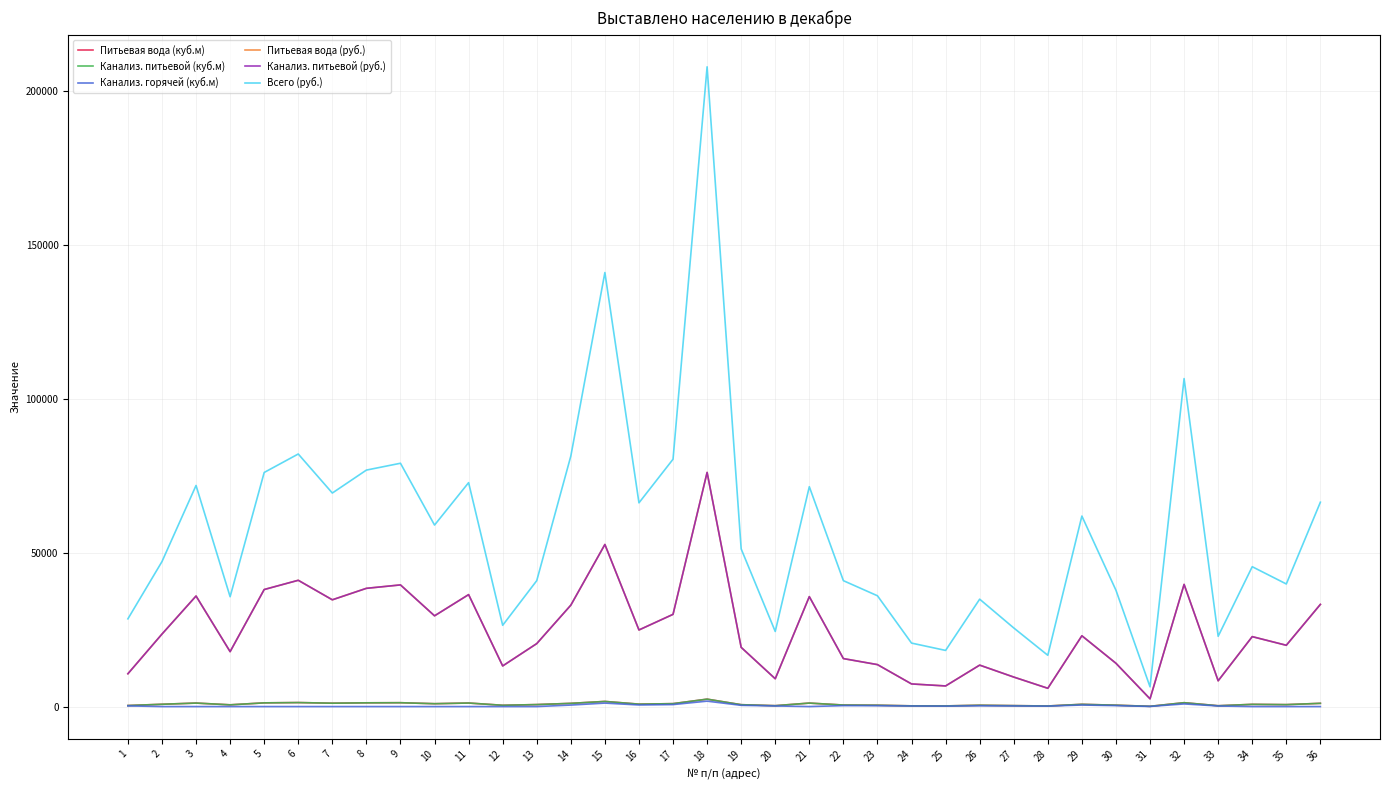

Does the chart display data point markers on the line(s)?

No